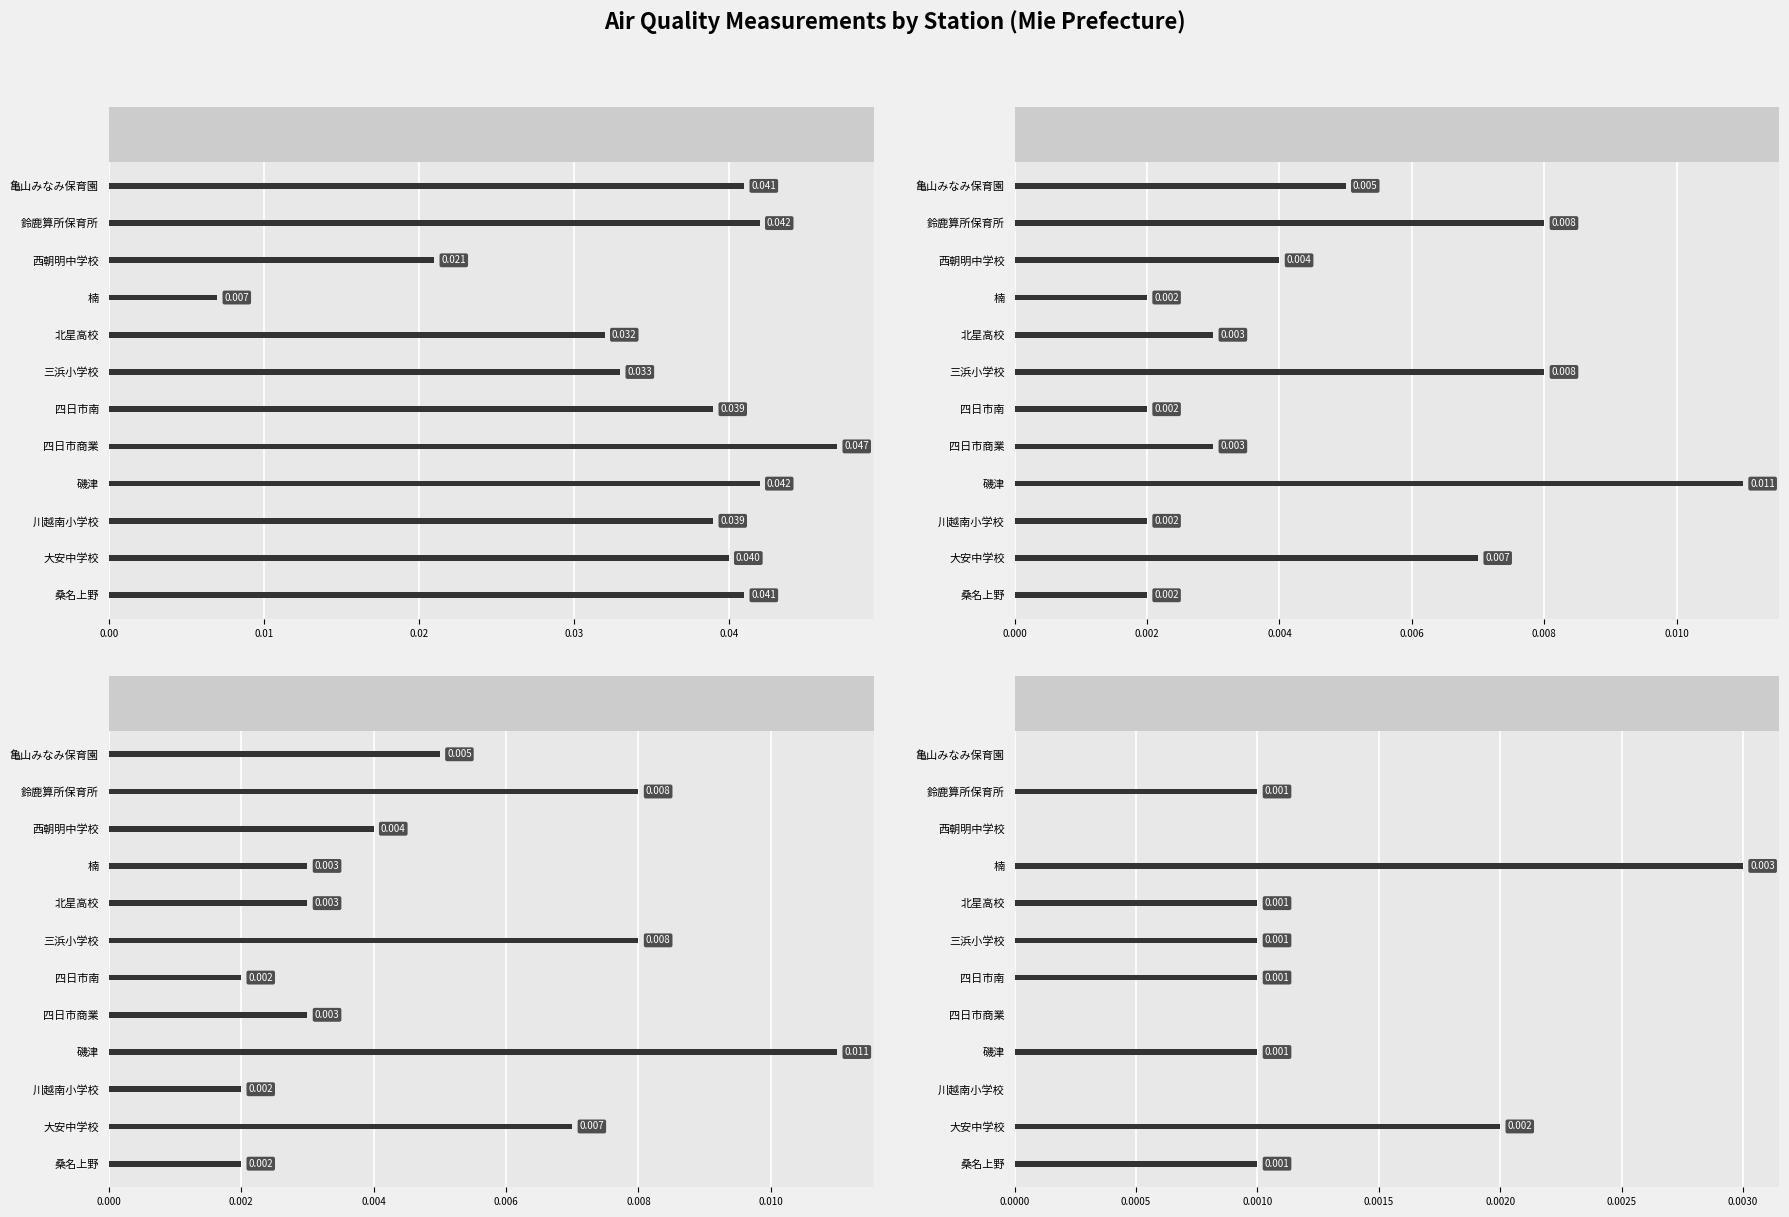

What are all the series names shown in the legend?

SPM(mg/m3), NO2(ppm), NOX(ppm), SO2(ppm)